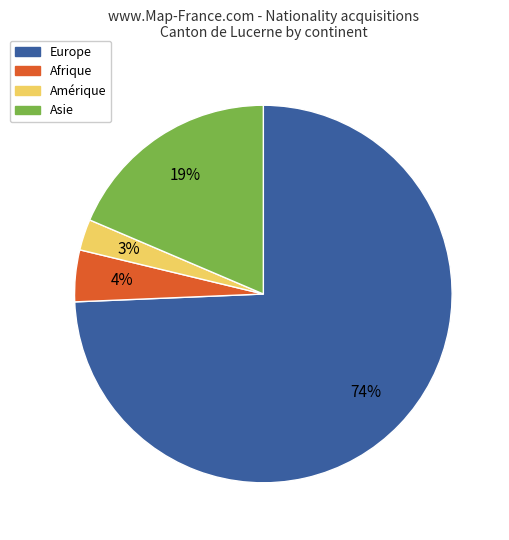

To the nearest percent, what percentage of the pie is Afrique?

4%